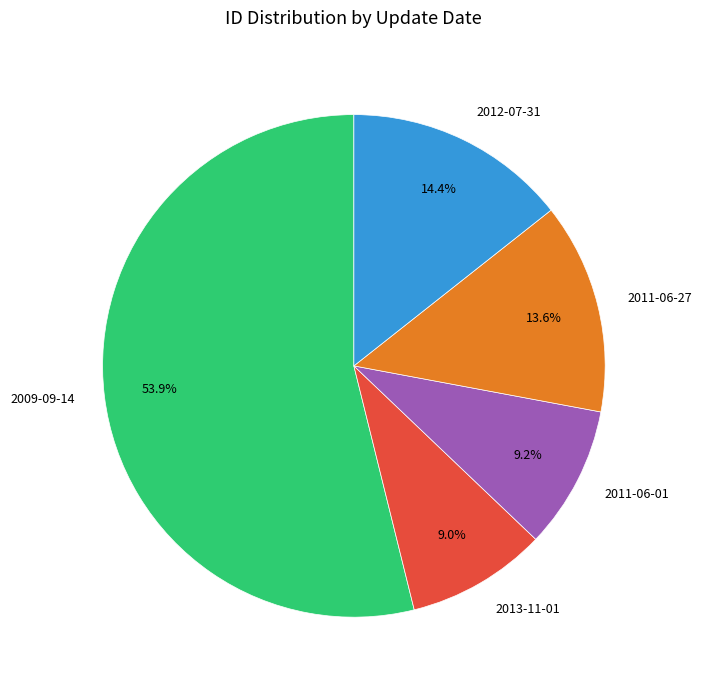

Which has a higher value, 2009-09-14 or 2011-06-01?

2009-09-14